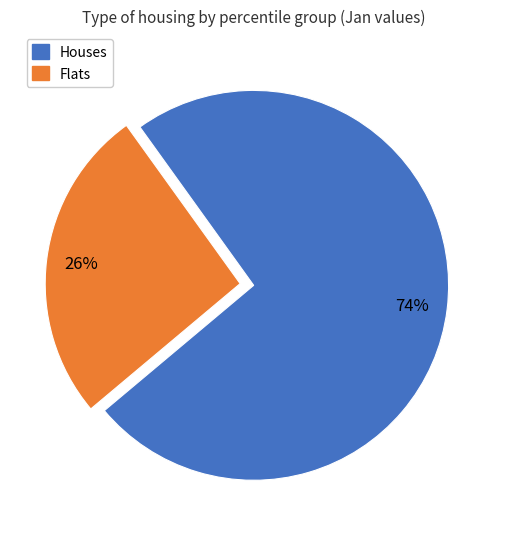

To the nearest percent, what is the average slice percentage?

50%